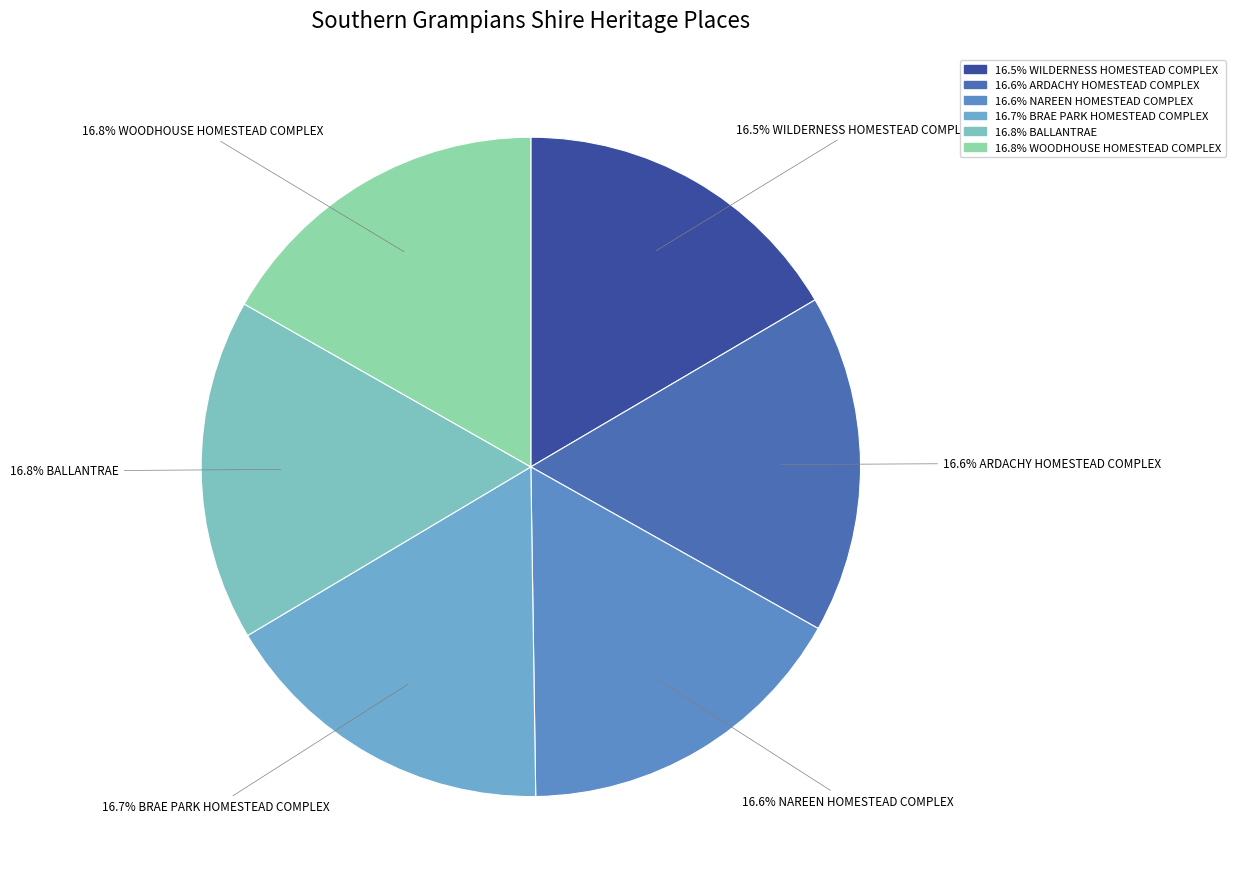

Does any single category account for the majority?

No